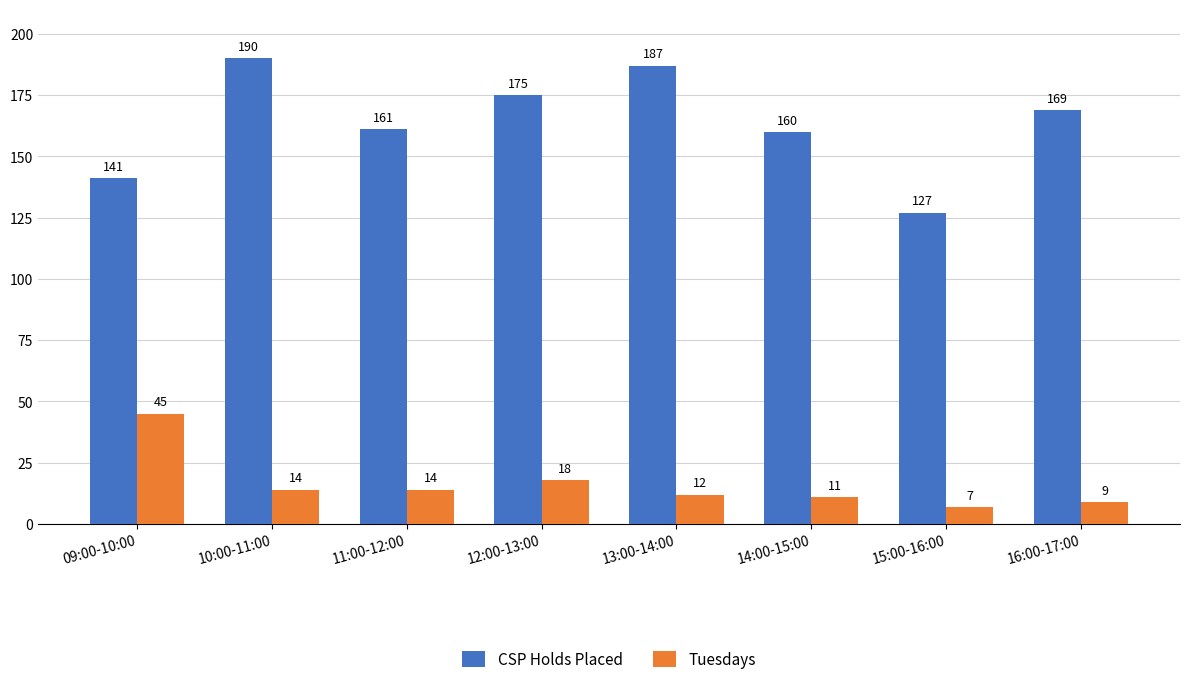

Which series has the widest spread of values?

CSP Holds Placed